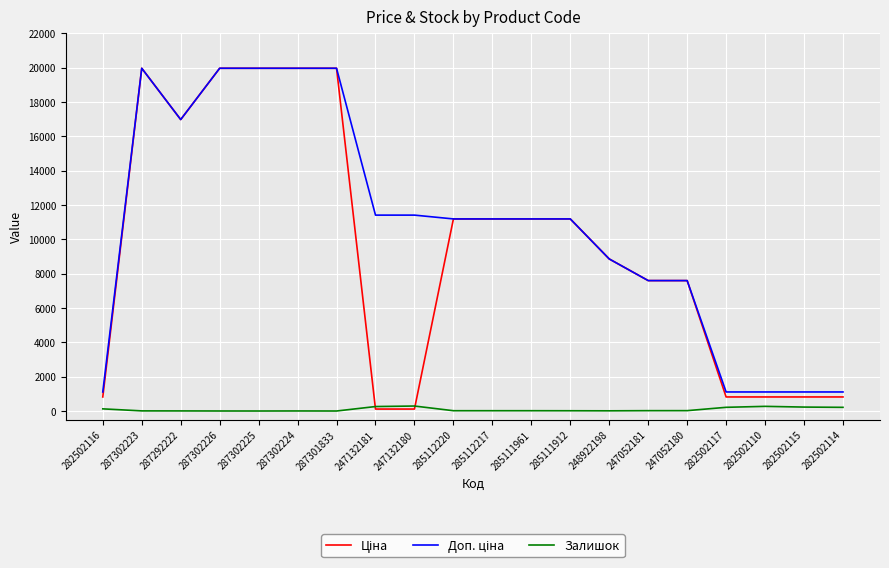

Is it true that Залишок equals 17.0 at 285111961?

True